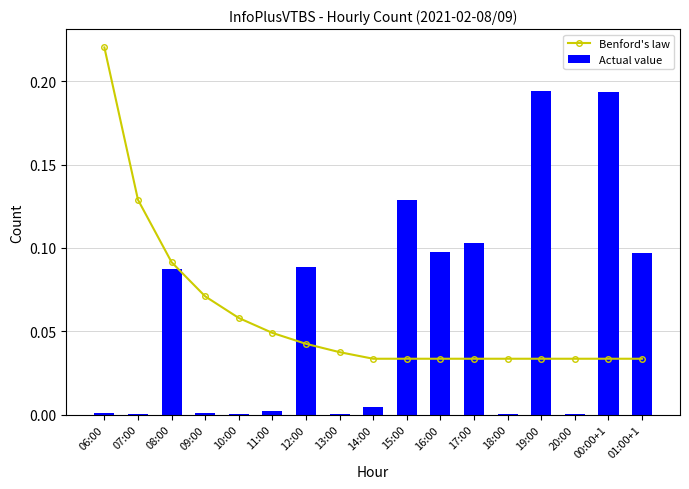

Is the value of Actual value at 11:00 greater than the value of Benford's law at 09:00?

No